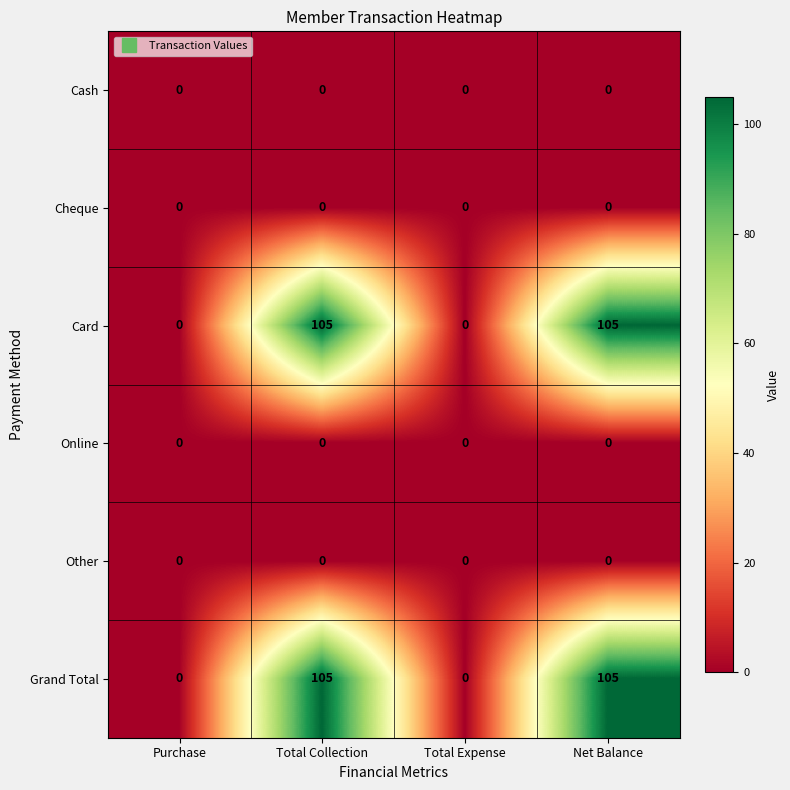

True or false: Card has a value of 0 at Total Expense.

True